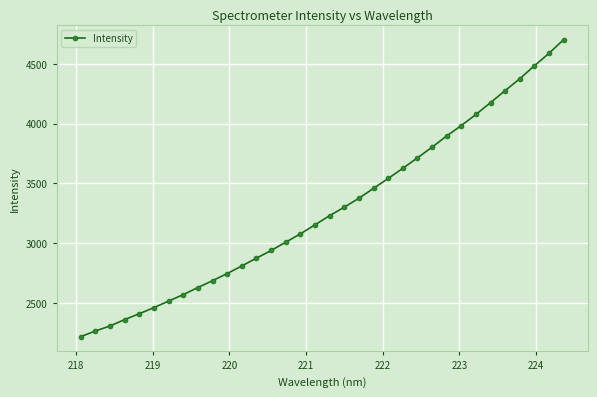

What is the value of the 23rd point from the left?

3625.8